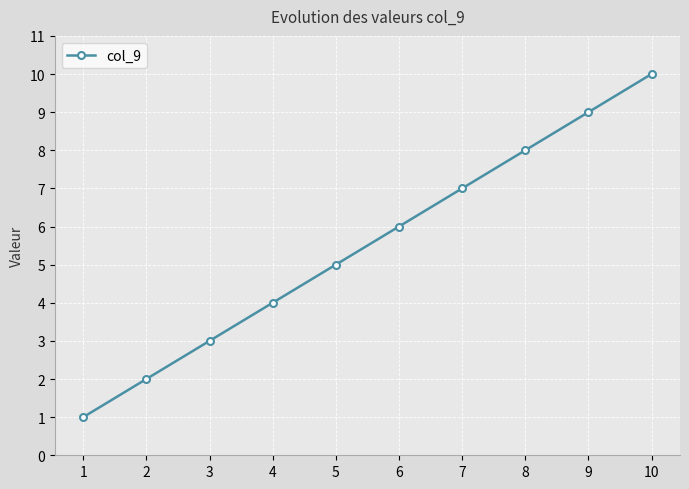

Is it true that the value at 1 is 1?

True